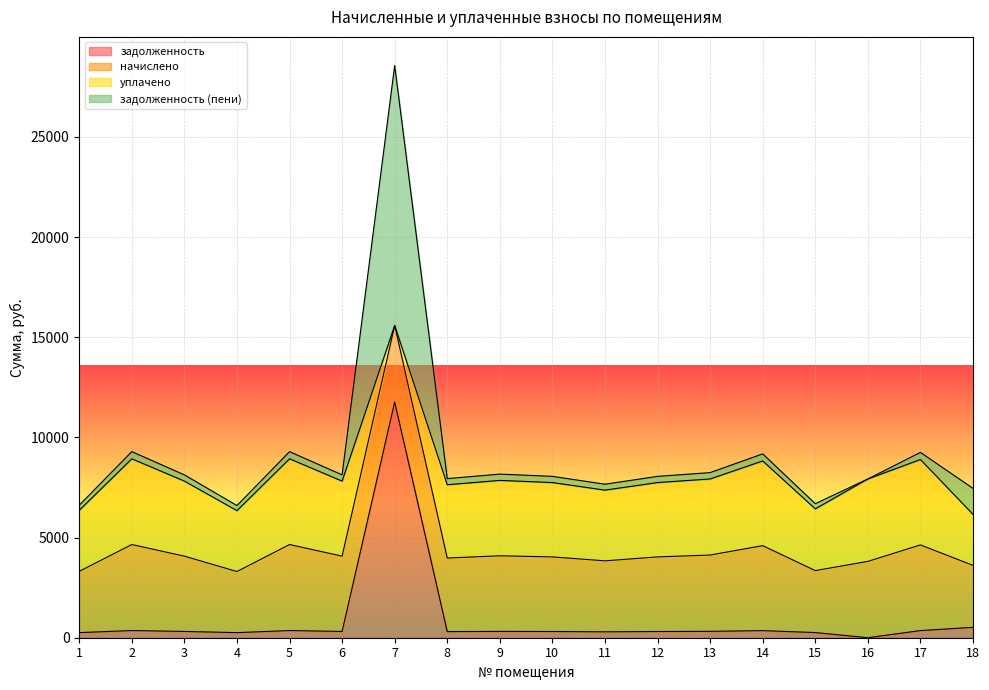

What is the total value across all series at 7?

28563.5